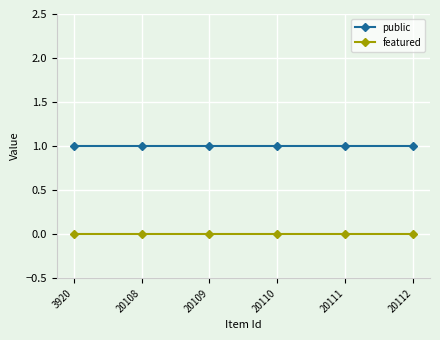

What are all the series names shown in the legend?

public, featured